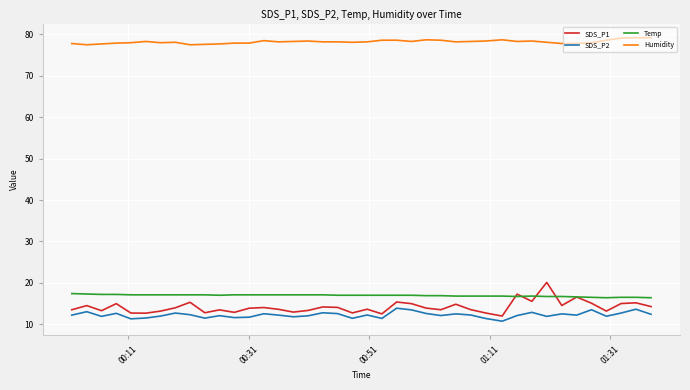

True or false: Humidity and SDS_P2 intersect in this chart.

False